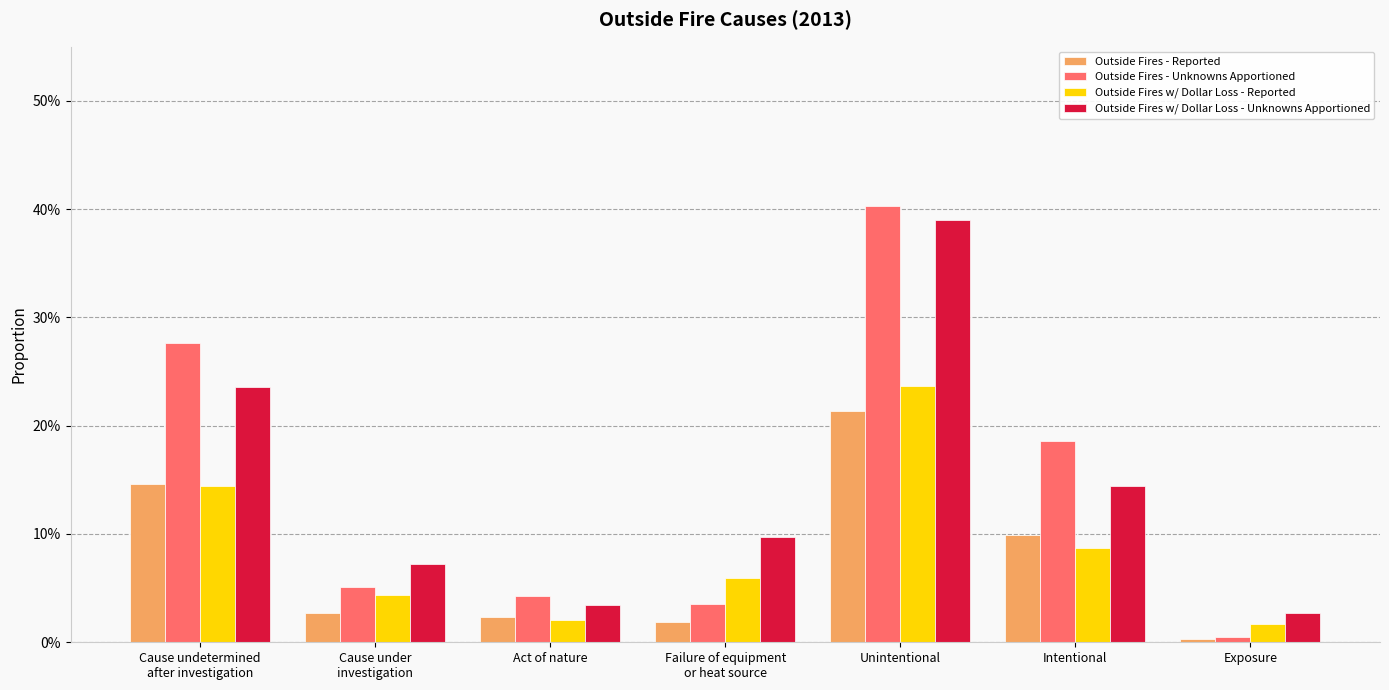

At Unintentional, list the series in order from largest to smallest.

Outside Fires - Unknowns Apportioned, Outside Fires w/ Dollar Loss - Unknowns Apportioned, Outside Fires w/ Dollar Loss - Reported, Outside Fires - Reported